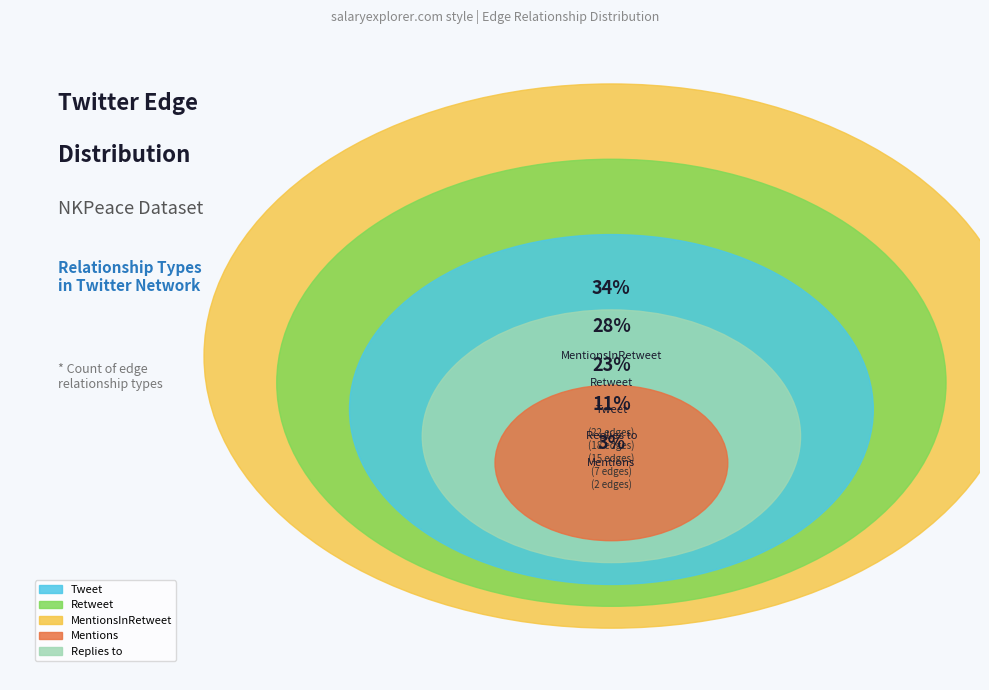

Which has a higher value, Retweet or MentionsInRetweet?

MentionsInRetweet